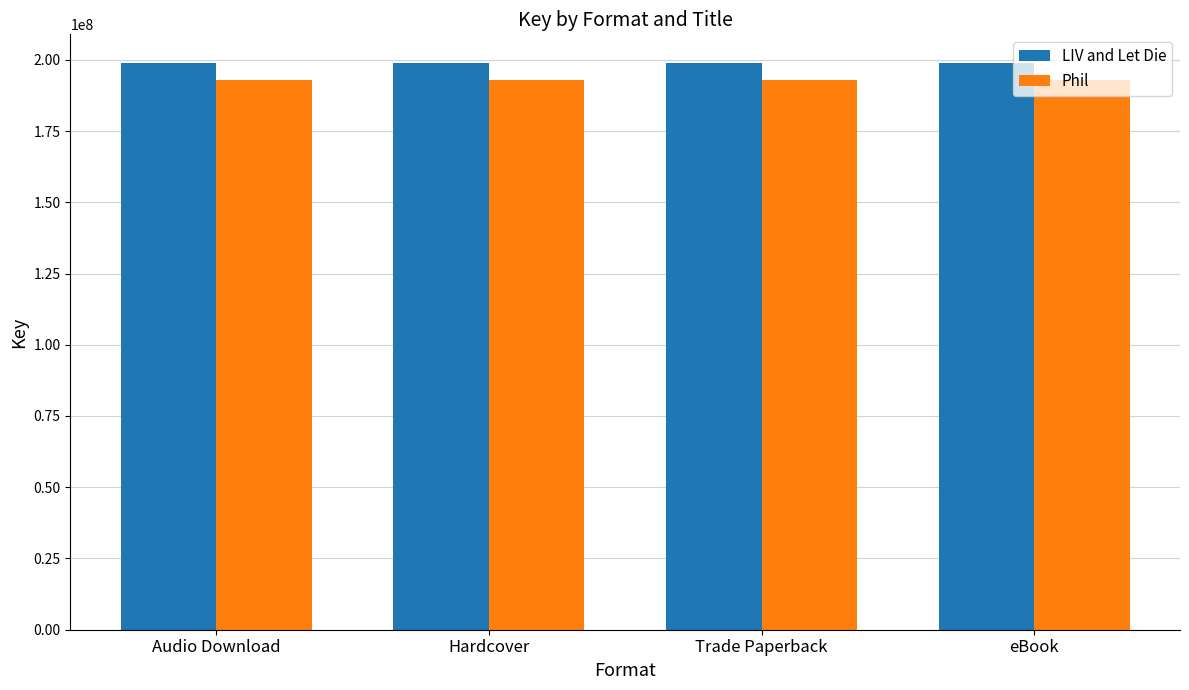

What is the value of the Phil bar at the 4th from the left?

192770603